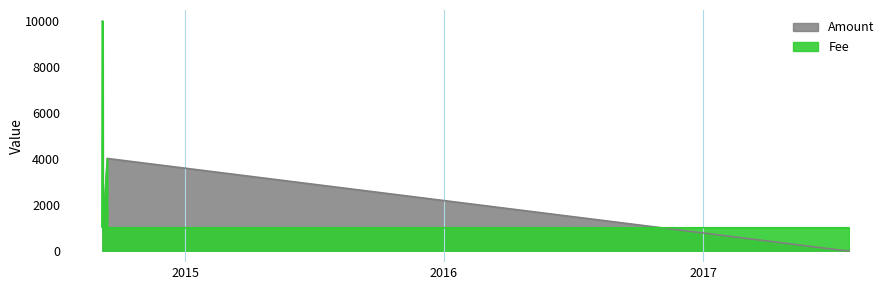

At which category does Amount reach its first local peak?

2014-09-06 13:27:15